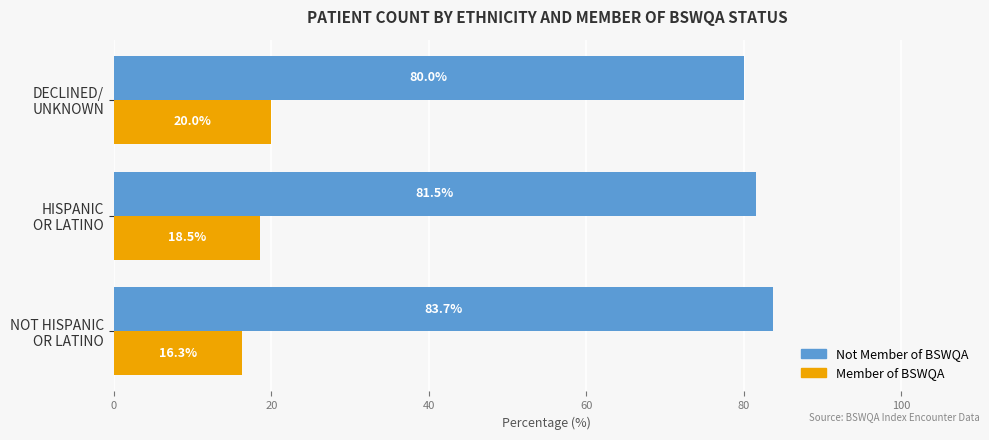

List the series in order of their peak value, lowest first.

Member of BSWQA, Not Member of BSWQA